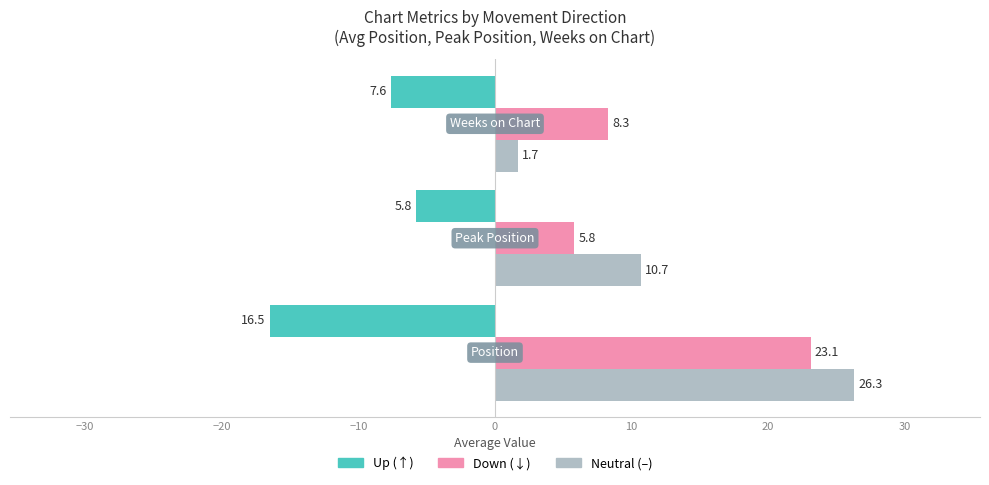

What is the maximum value shown in the chart?

26.3